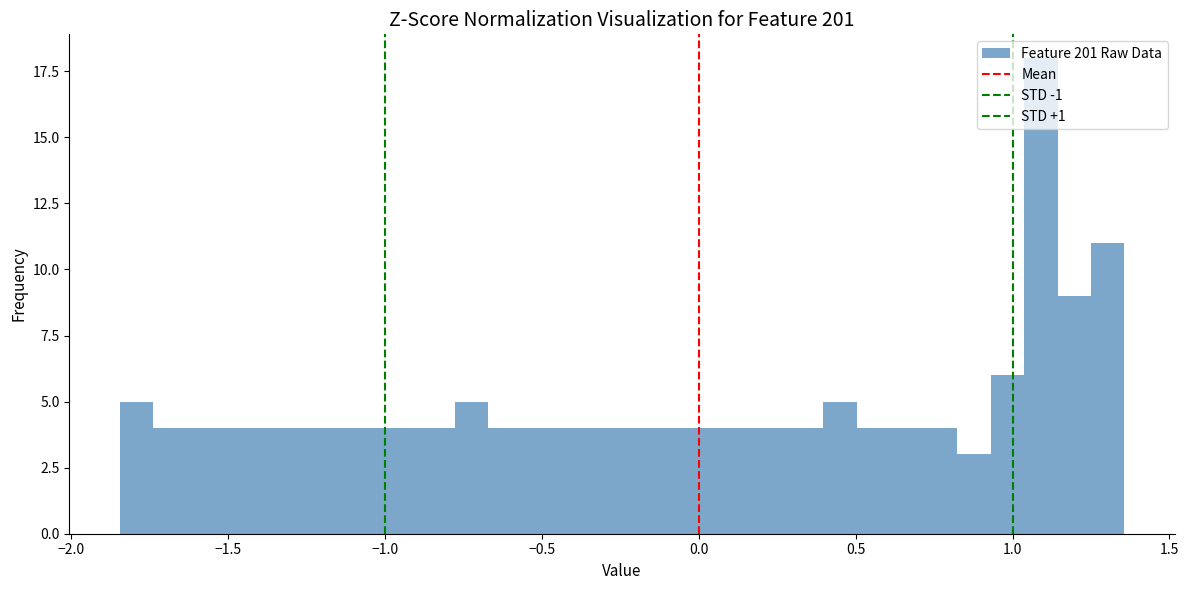

Read against the x-axis, roughly where is the centre of the tallest bar?

1.10